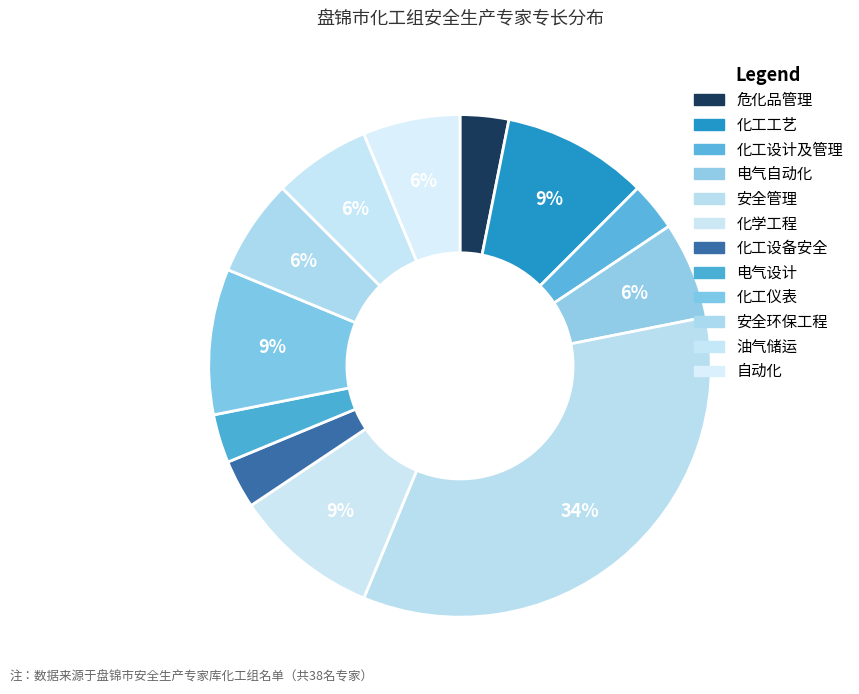

Rank the categories by value from lowest to highest.

危化品管理, 化工设计及管理, 化工设备安全, 电气设计, 电气自动化, 安全环保工程, 油气储运, 自动化, 化工工艺, 化学工程, 化工仪表, 安全管理